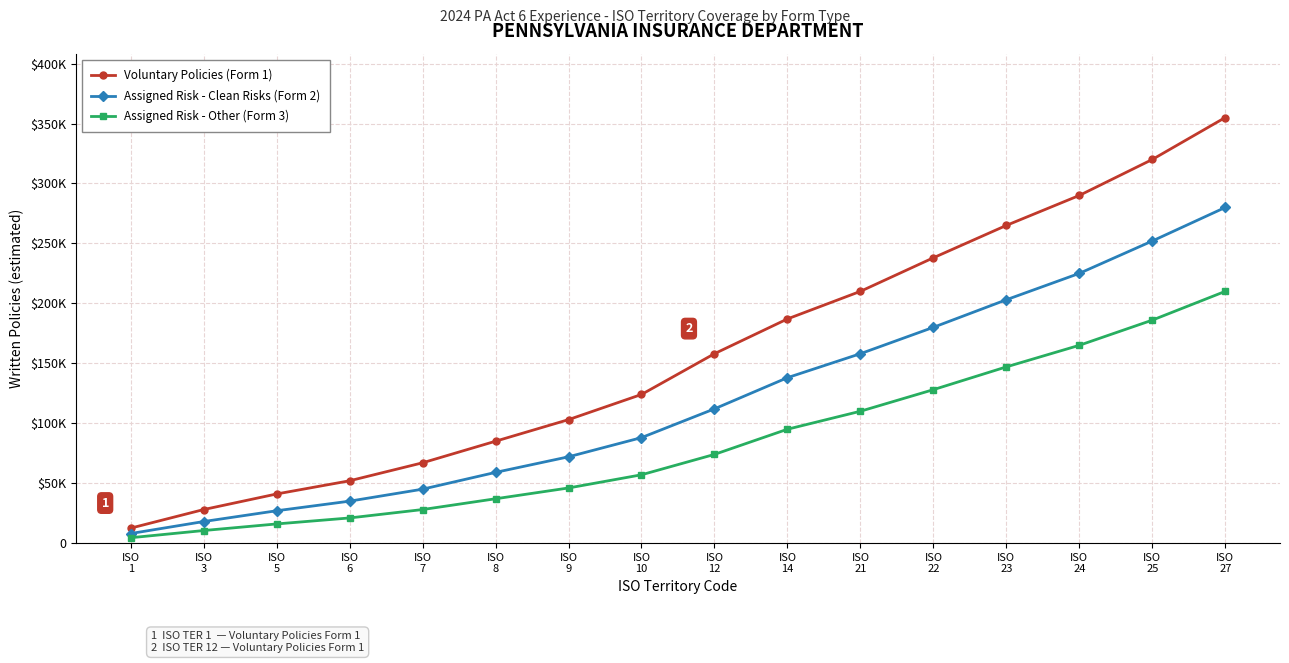

What are all the series names shown in the legend?

Voluntary Policies (Form 1), Assigned Risk - Clean Risks (Form 2), Assigned Risk - Other (Form 3)